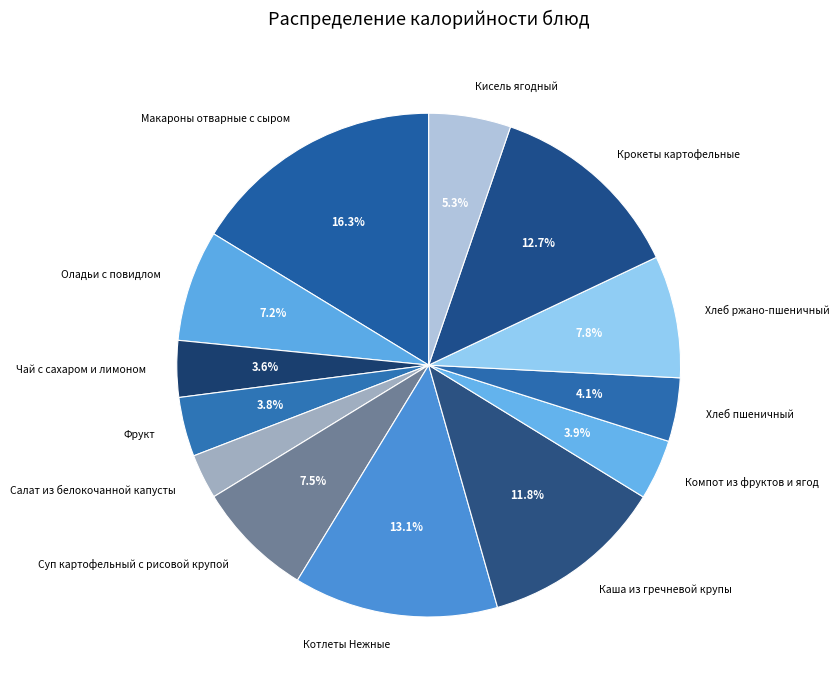

To the nearest percent, what percentage of the pie is Оладьи с повидлом?

7%